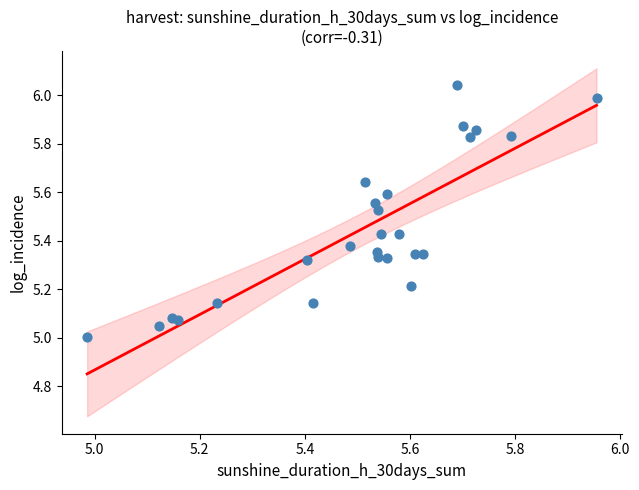

What is the range of X values (max minus min)?

1.0